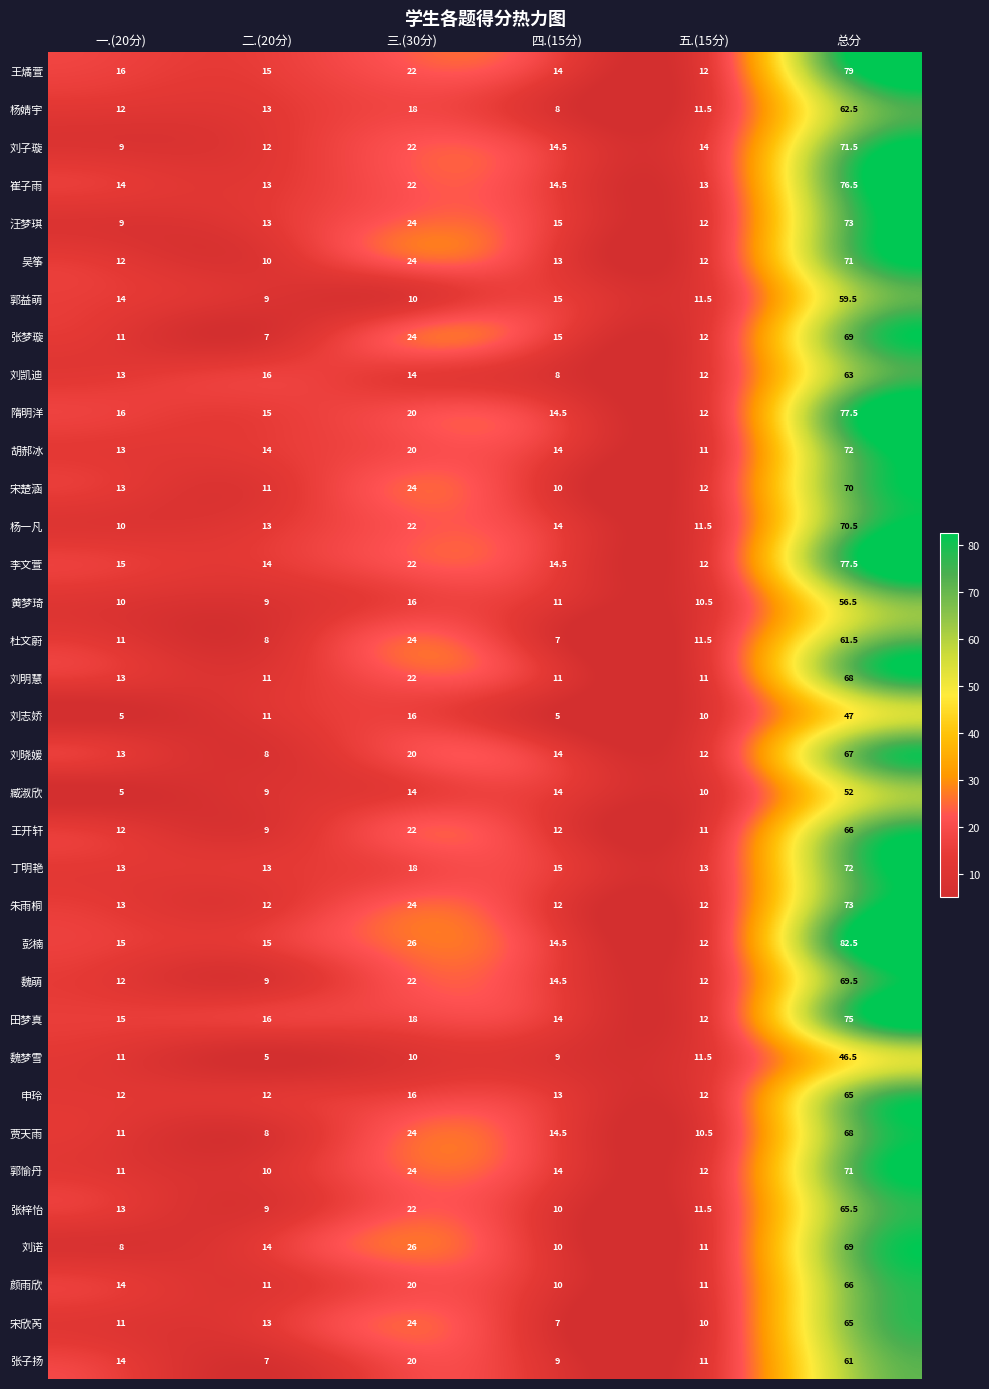

Is the value of 刘凯迪 at 五.(15分) greater than the value of 刘晓媛 at 二.(20分)?

Yes